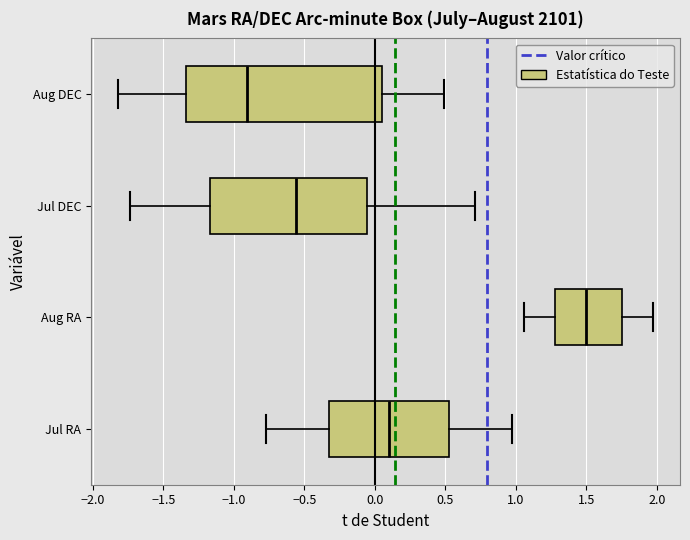

Comparing the boxes themselves (not the whiskers), which one is the widest?

Aug DEC